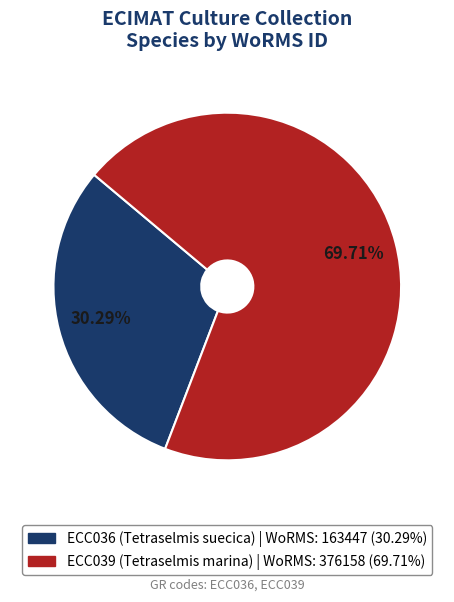

Is it true that ECC039 (Tetraselmis marina) is 70% of the pie?

True